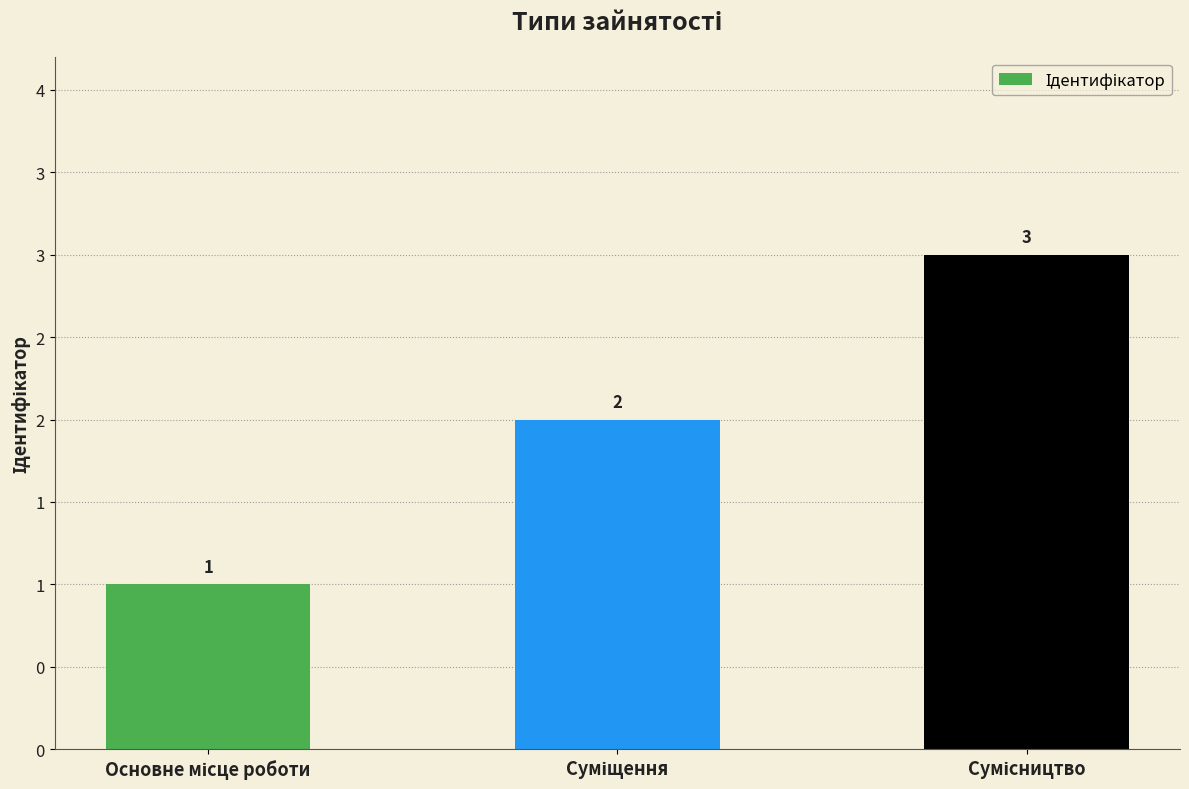

Does the chart contain any negative values?

No